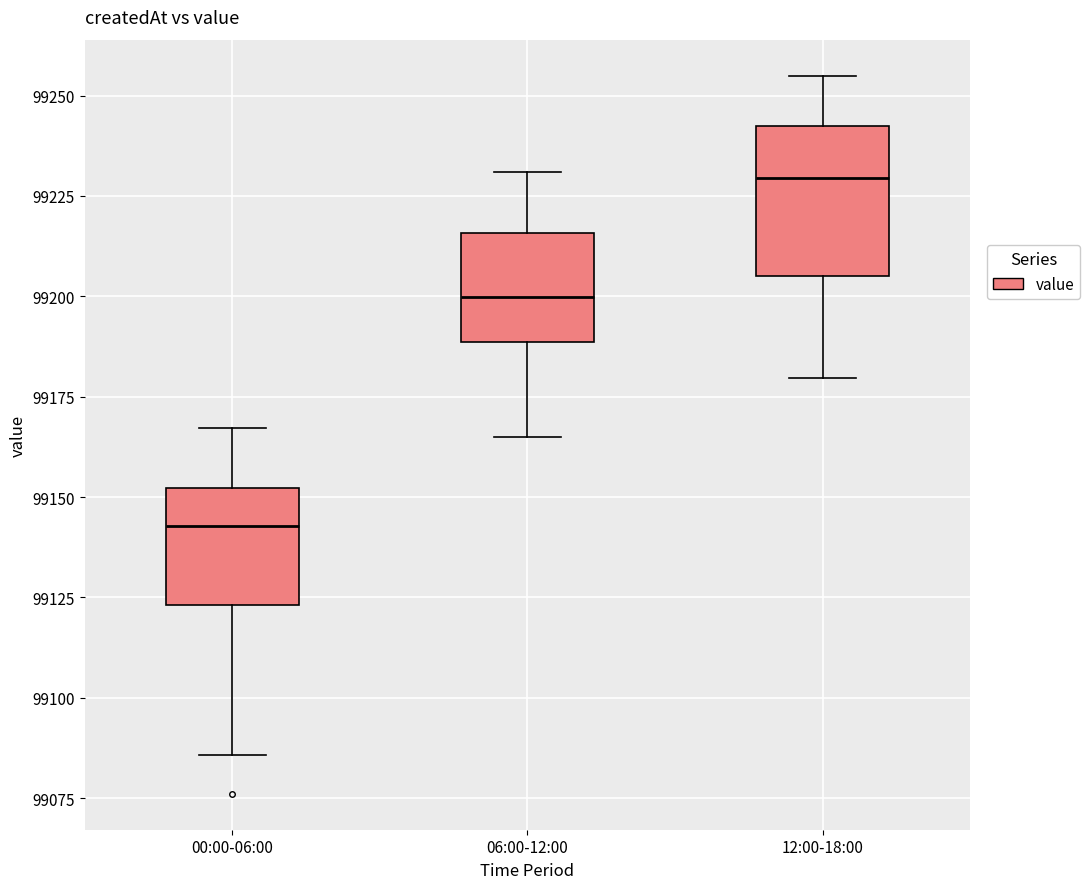

Comparing the boxes themselves (not the whiskers), which one is the tallest?

12:00-18:00